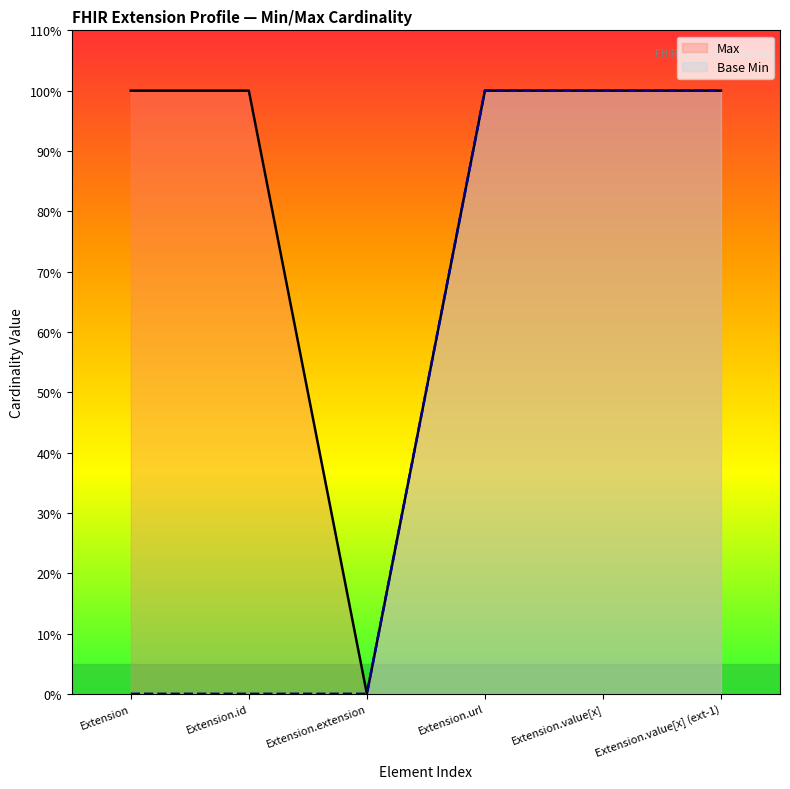

What is the total value across all series at Extension.url?

2